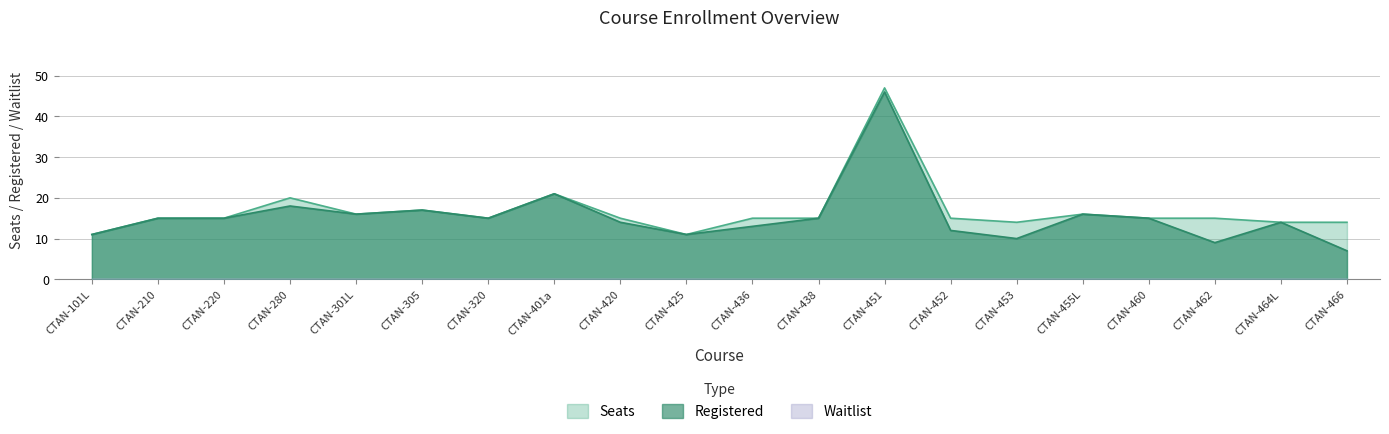

Is it true that Registered equals 9 at CTAN-460?

False